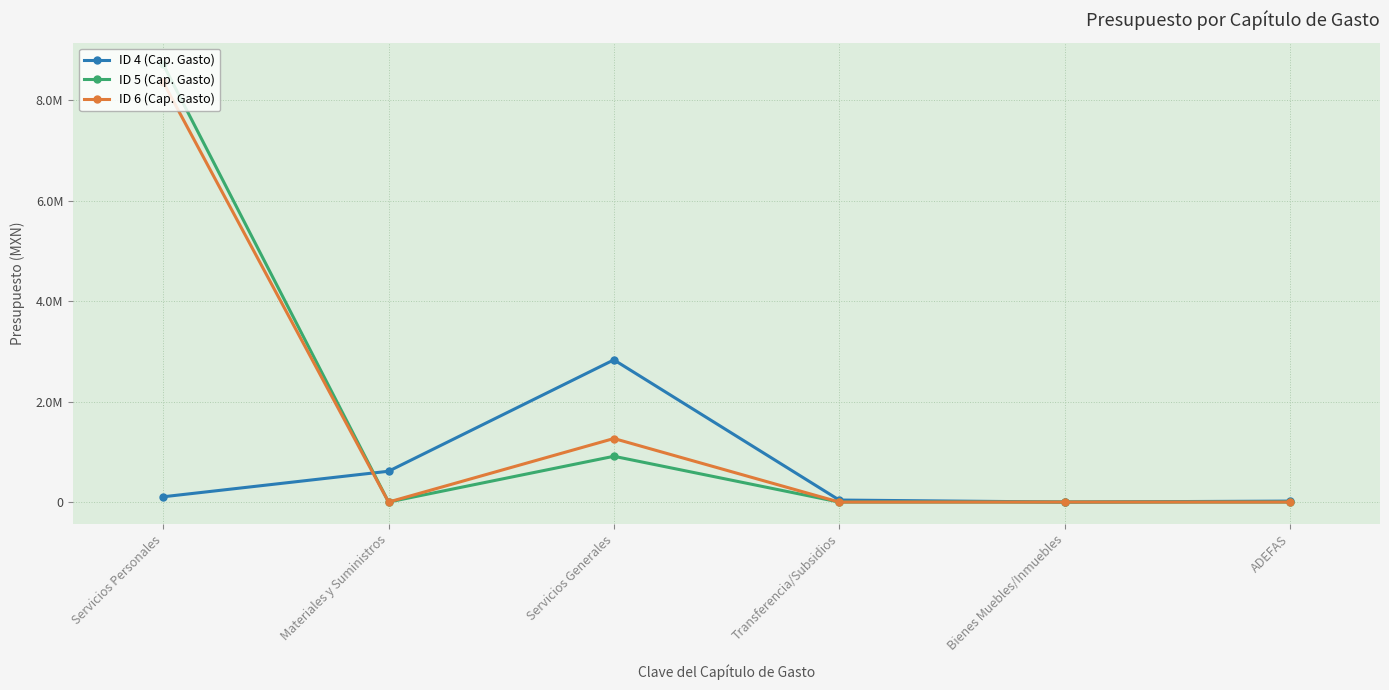

The value of ID 4 (Cap. Gasto) at Servicios Personales is 155056. True or false?

False